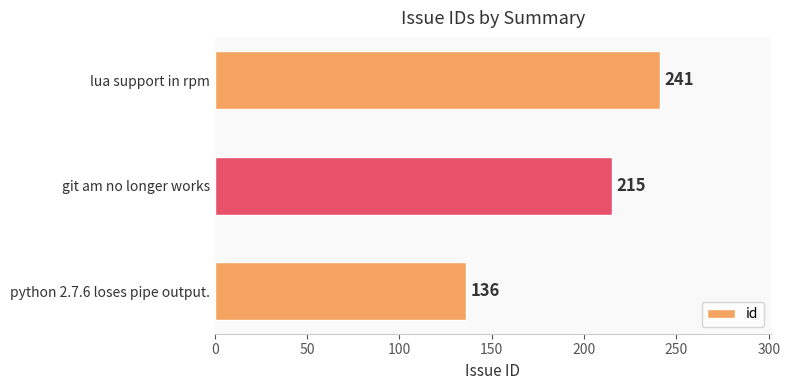

What is the difference between the maximum and minimum values?

105